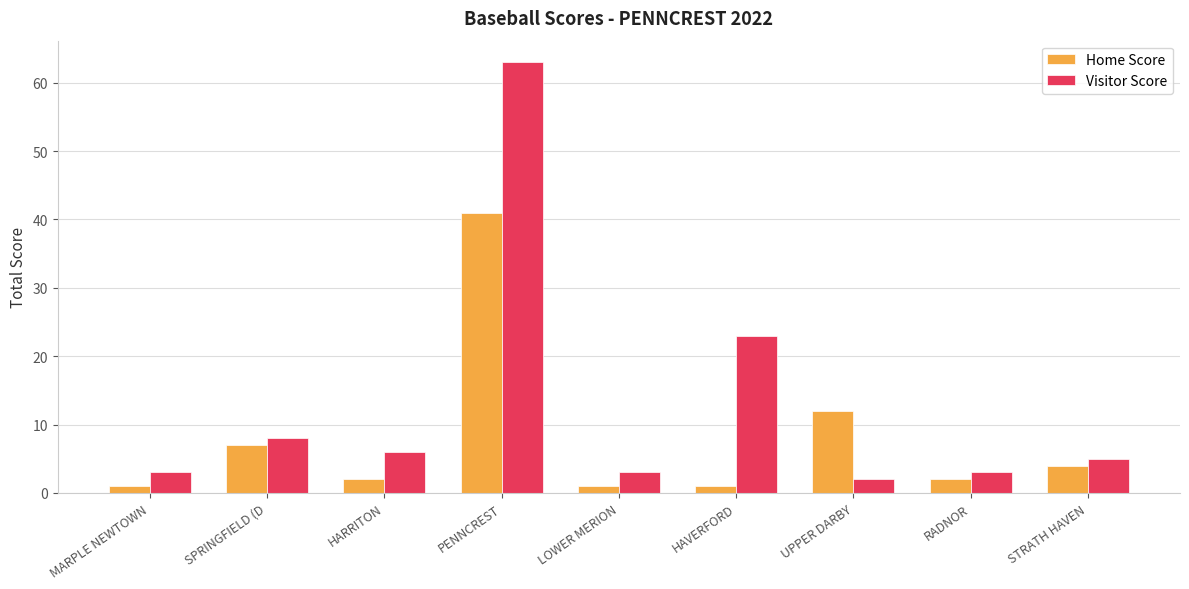

What is the label of the 1st bar from the left?

MARPLE NEWTOWN